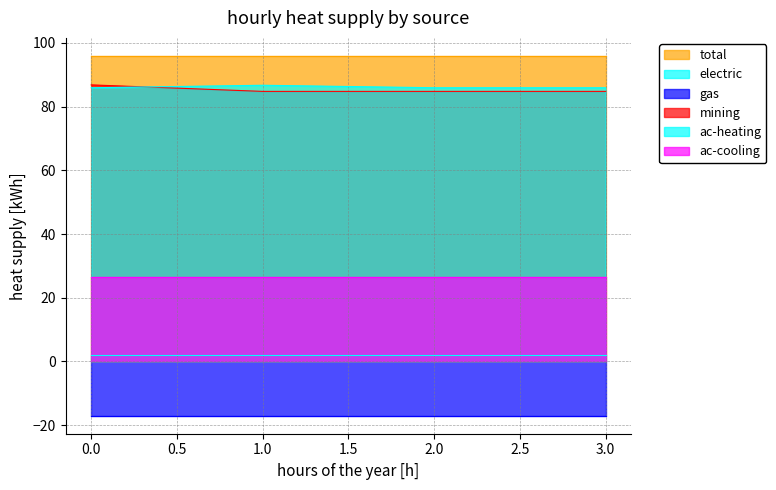

What is the value of the ac-cooling point at the 1st from the left?

26.4